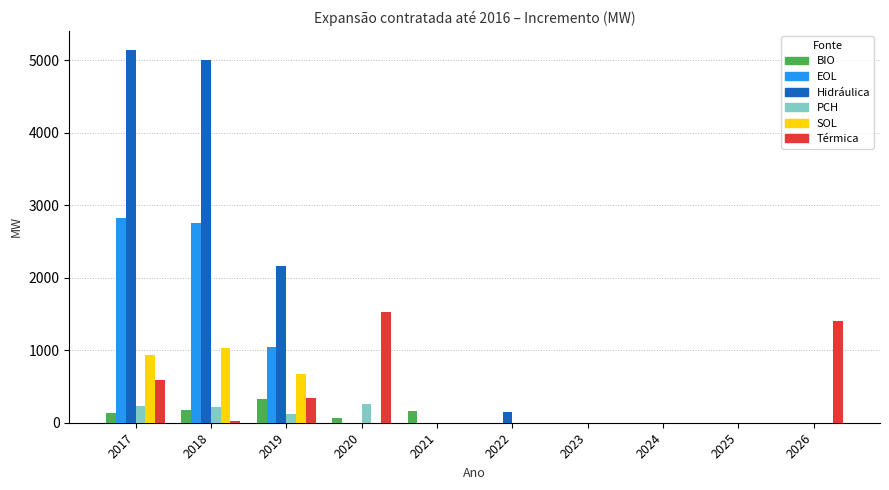

What is the average value of the EOL series?

662